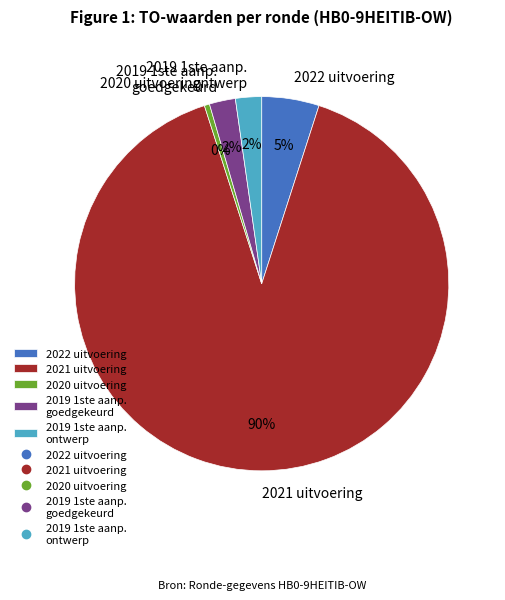

What is the majority slice?

2021 uitvoering